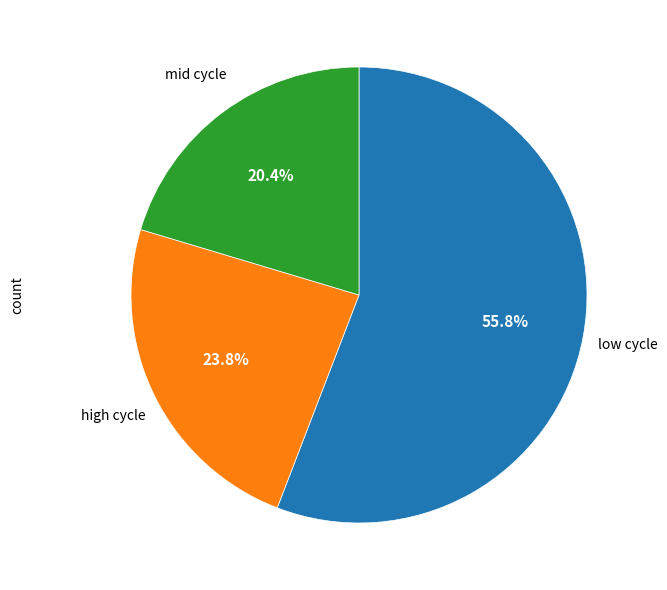

Is there any slice that represents more than half of the pie?

Yes